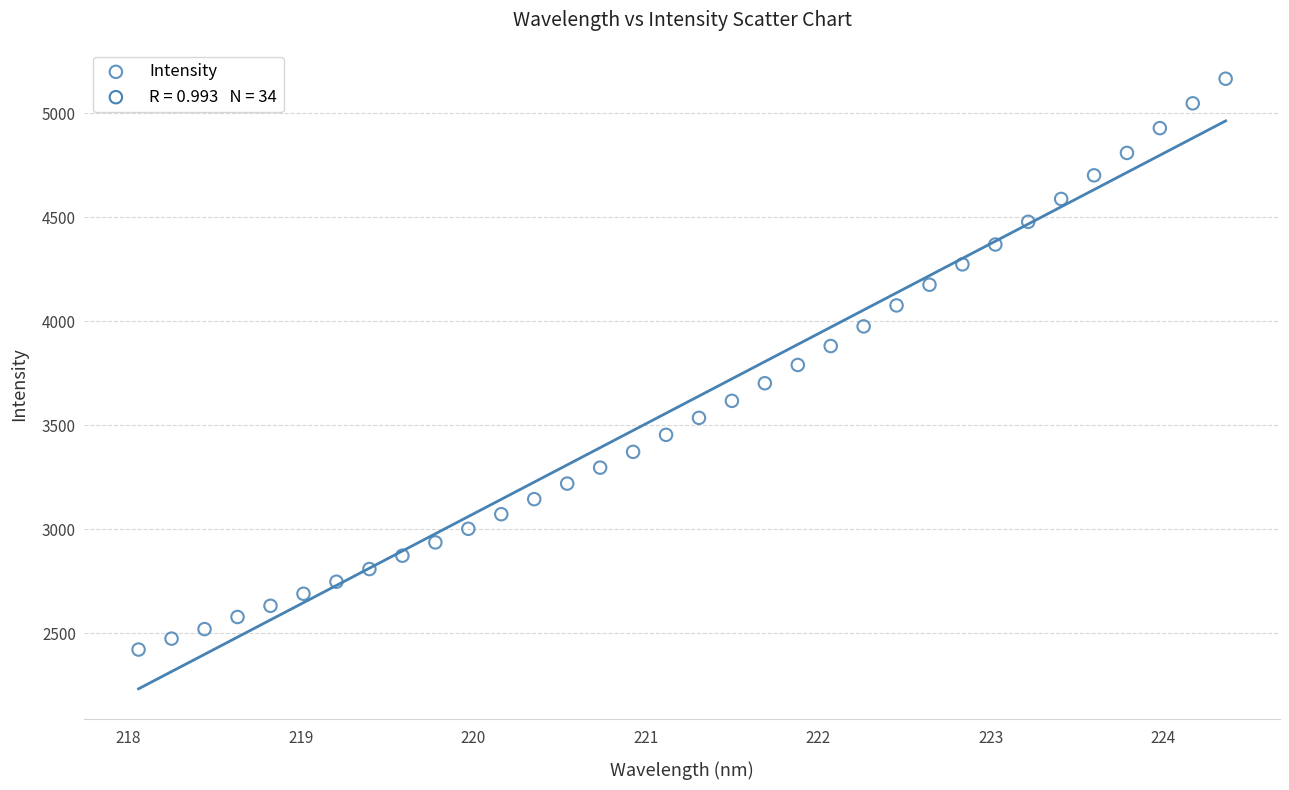

How many points are shown in the scatter plot?

34